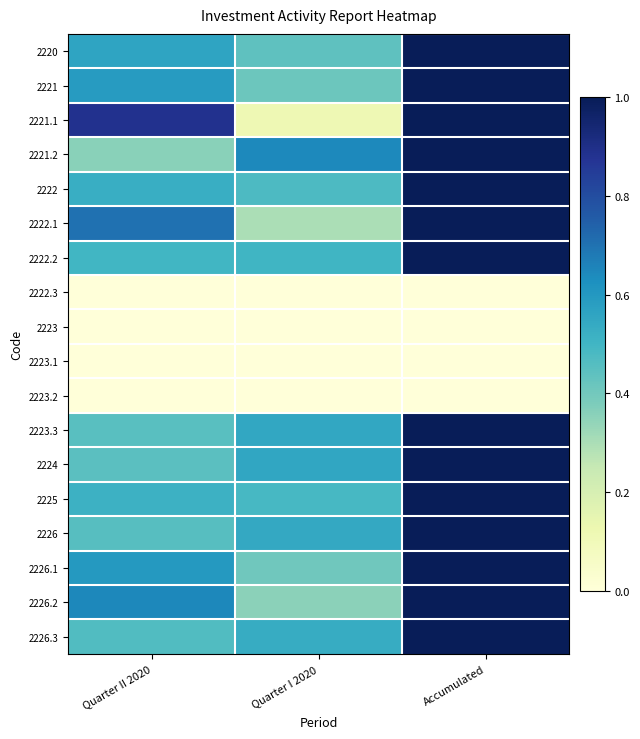

Which series has the largest total across all categories?

2220